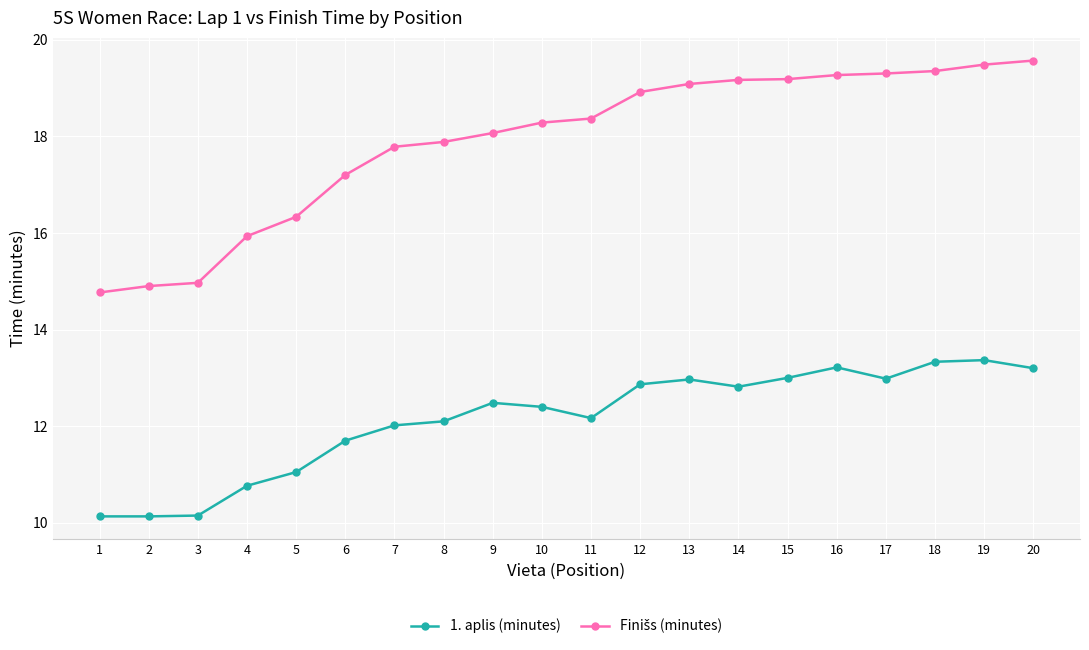

What is the sum of the 1. aplis (minutes) values at 20 and 9?

25.7